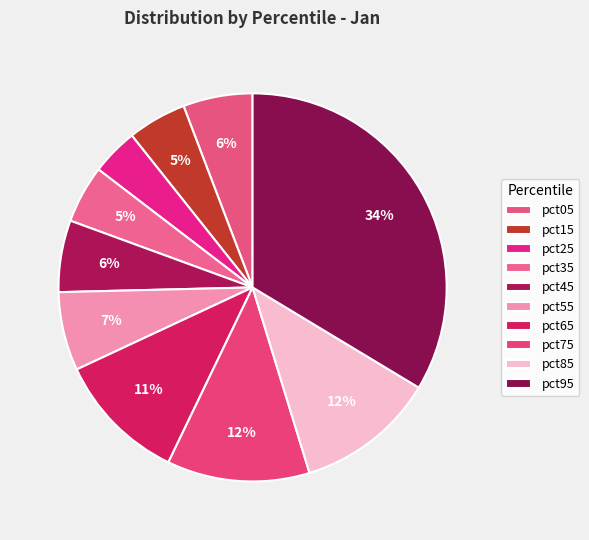

What is the smallest slice in the pie chart?

pct25